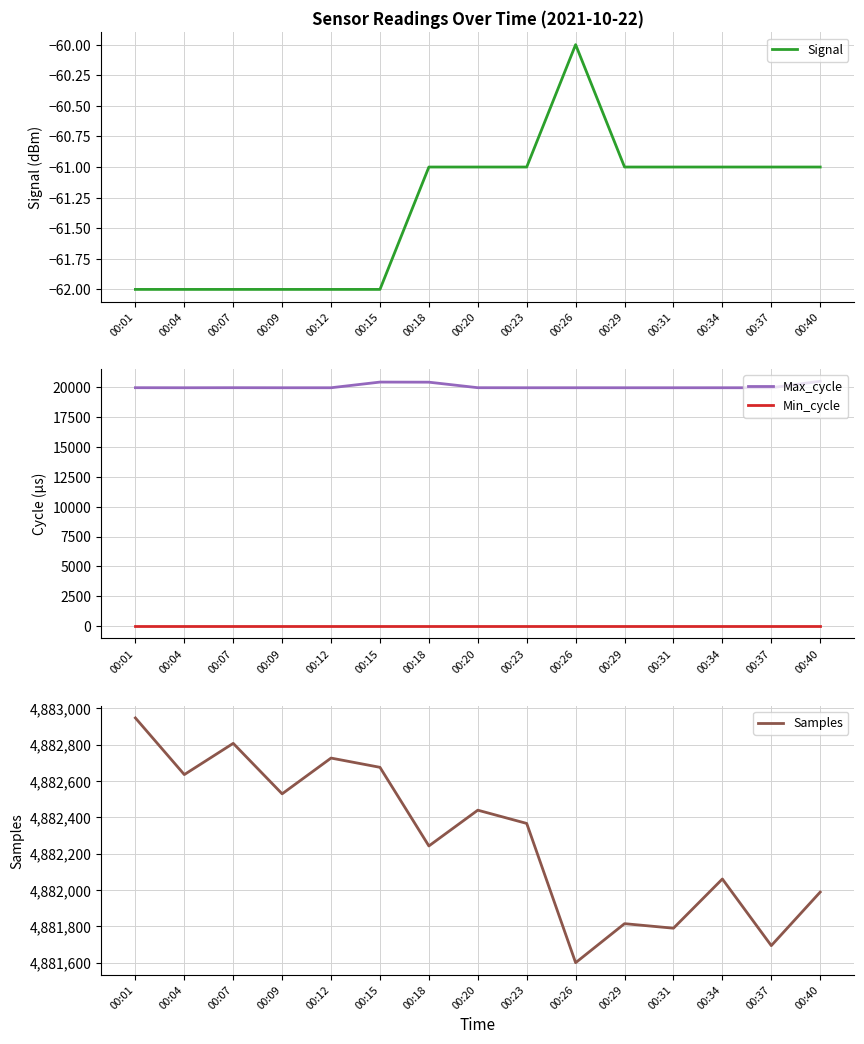

What is the difference between the maximum and minimum values in the Signal series?

2